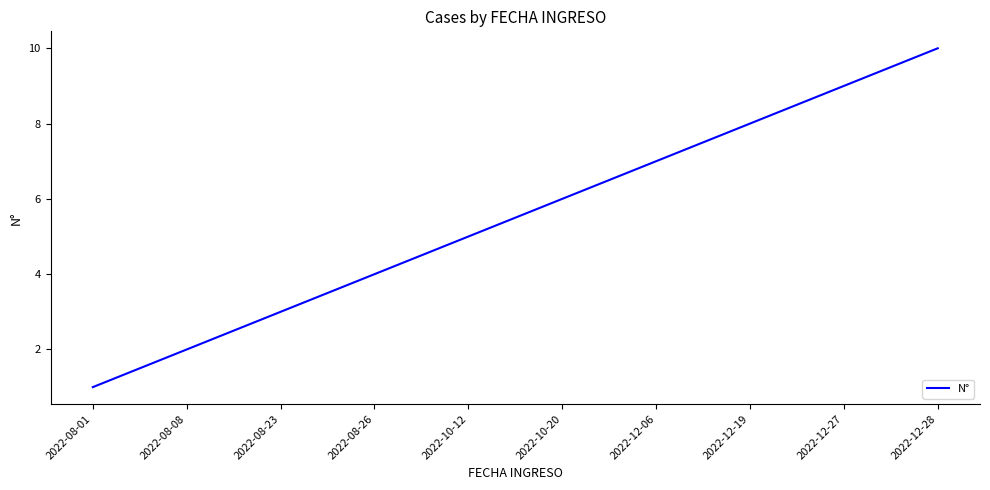

What is the difference between the values at 2022-12-06 and 2022-12-27?

2